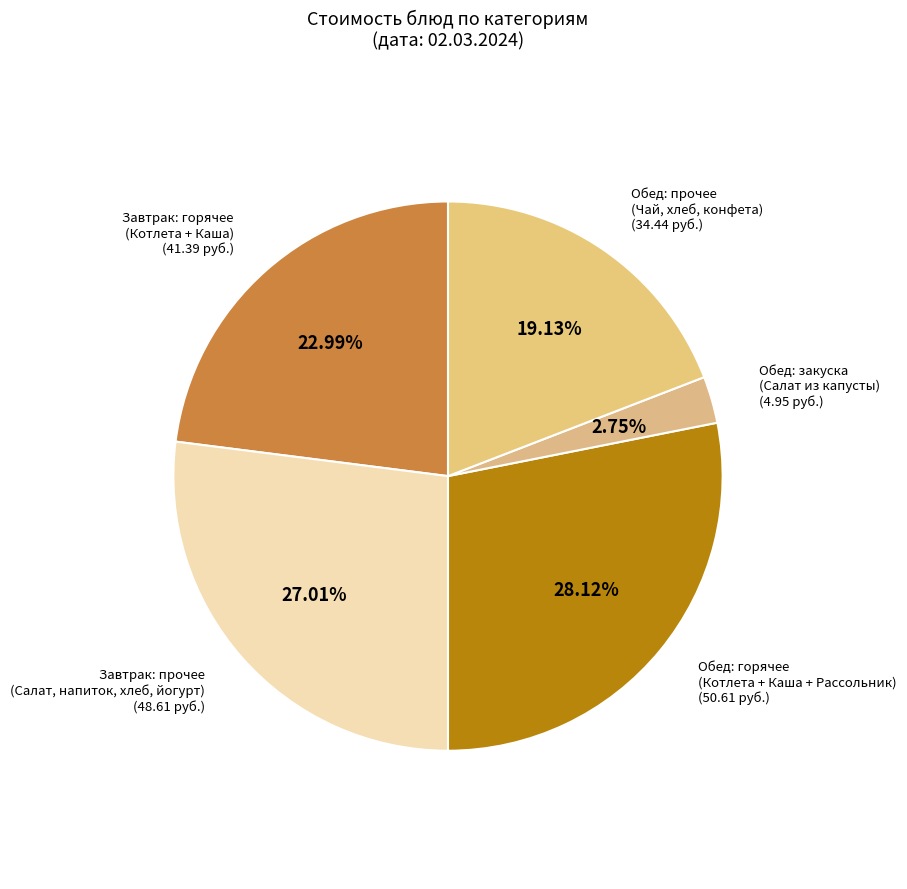

Between Завтрак: прочее (Салат, напиток, хлеб, йогурт) and Обед: горячее (Котлета + Каша + Рассольник), which is larger?

Обед: горячее (Котлета + Каша + Рассольник)